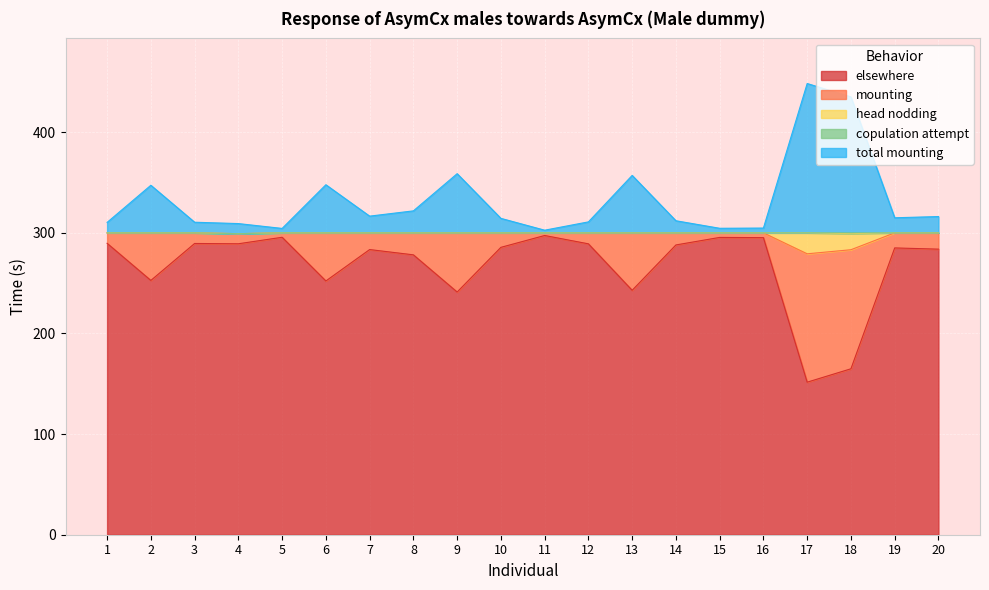

Which series has the largest range (max minus min)?

elsewhere